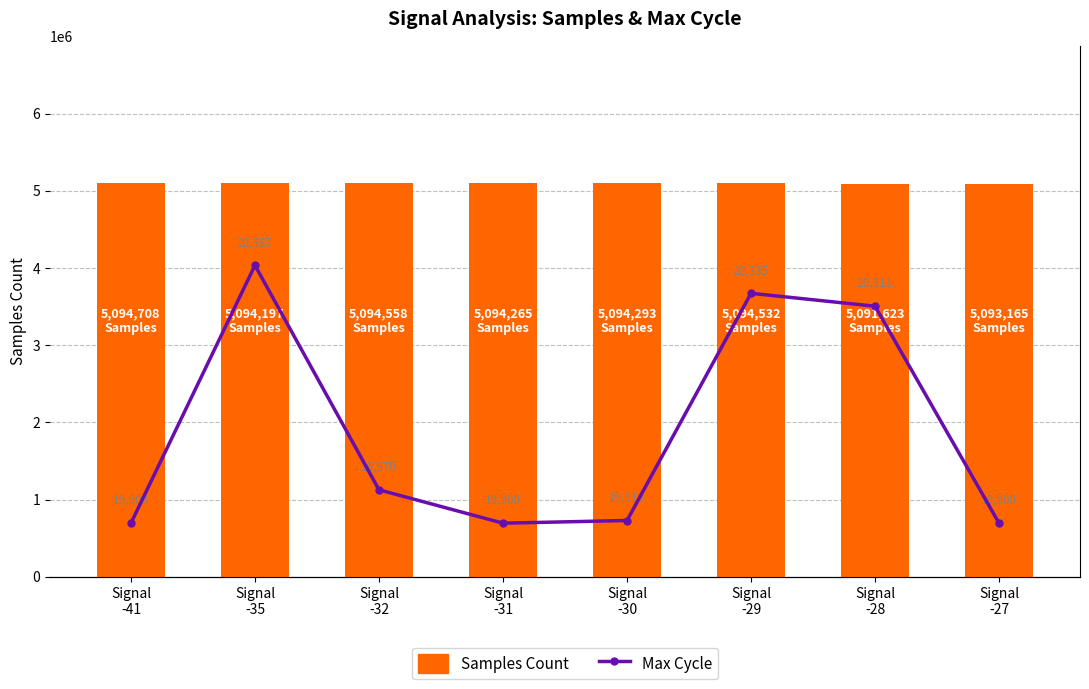

At which label does Max Cycle reach its minimum?

Signal
-41